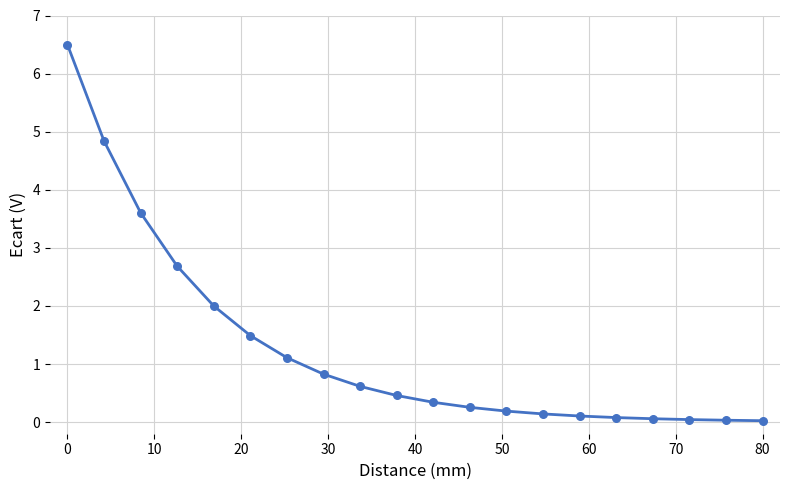

What is the difference between the maximum and minimum values?

6.5